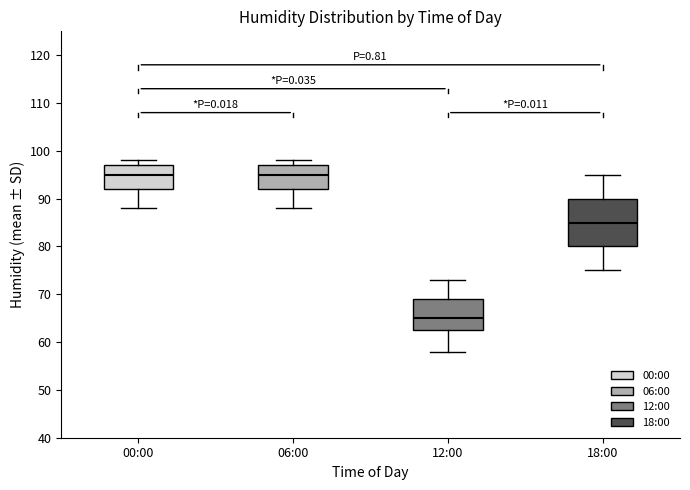

Which box has the lowest median line?

12:00